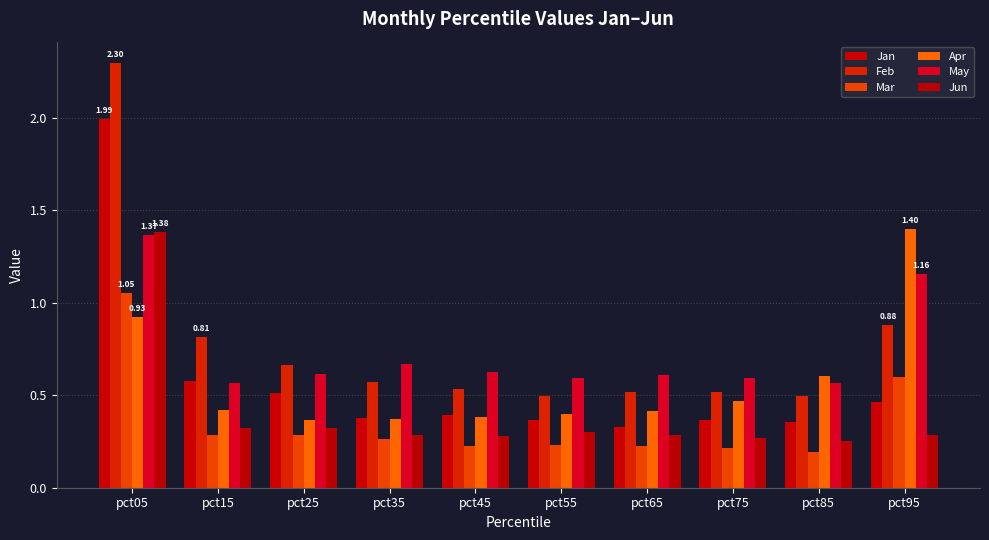

Which series changed the most between pct05 and pct85?

Feb